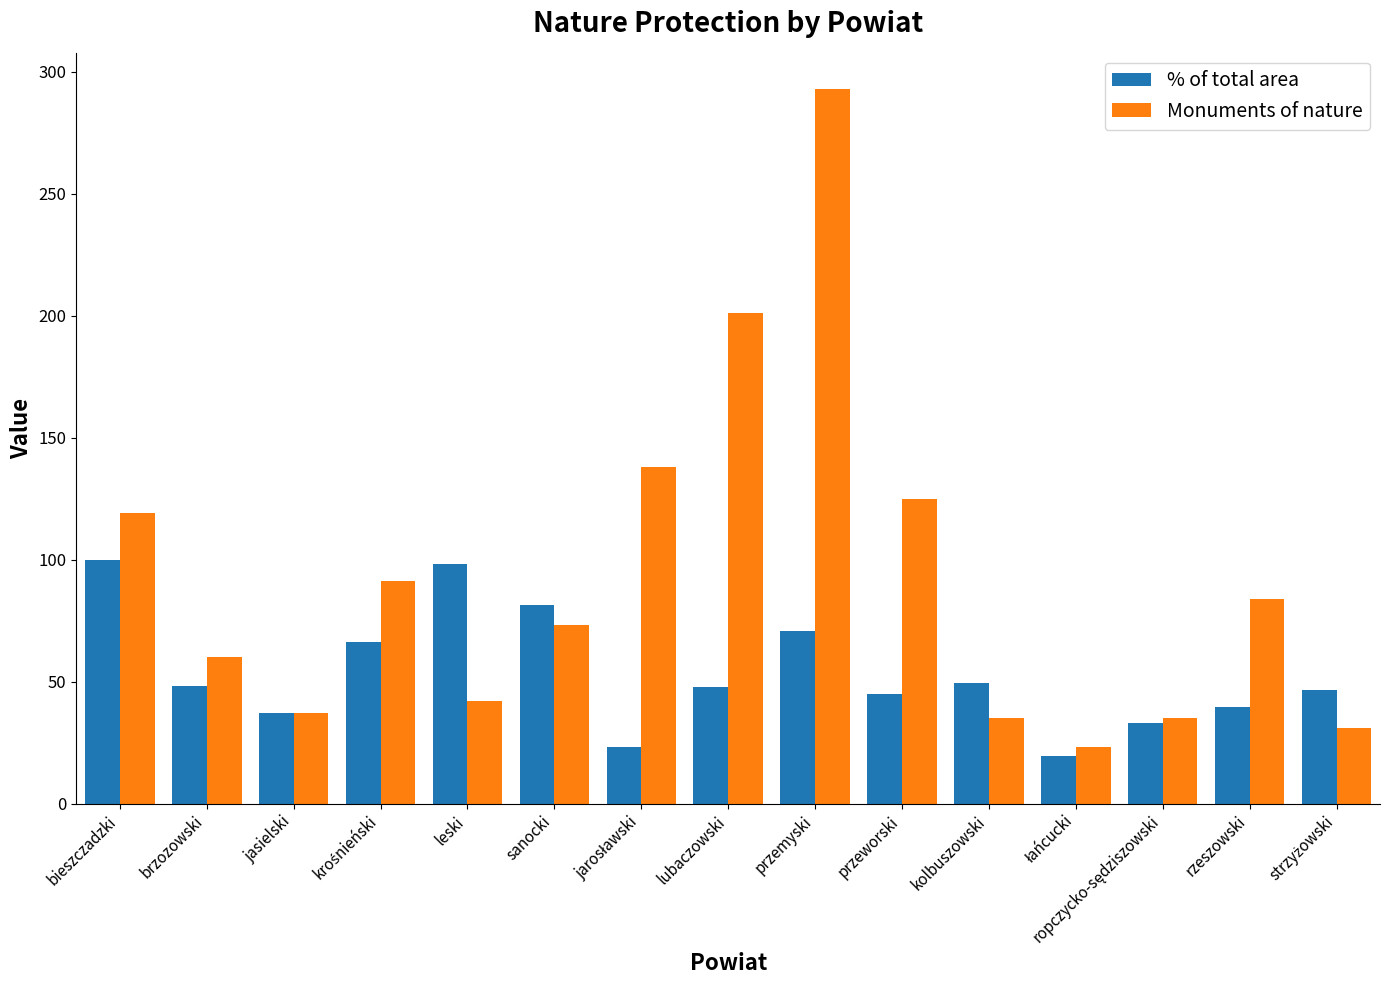

The value of % of total area at lubaczowski is 10.2. True or false?

False